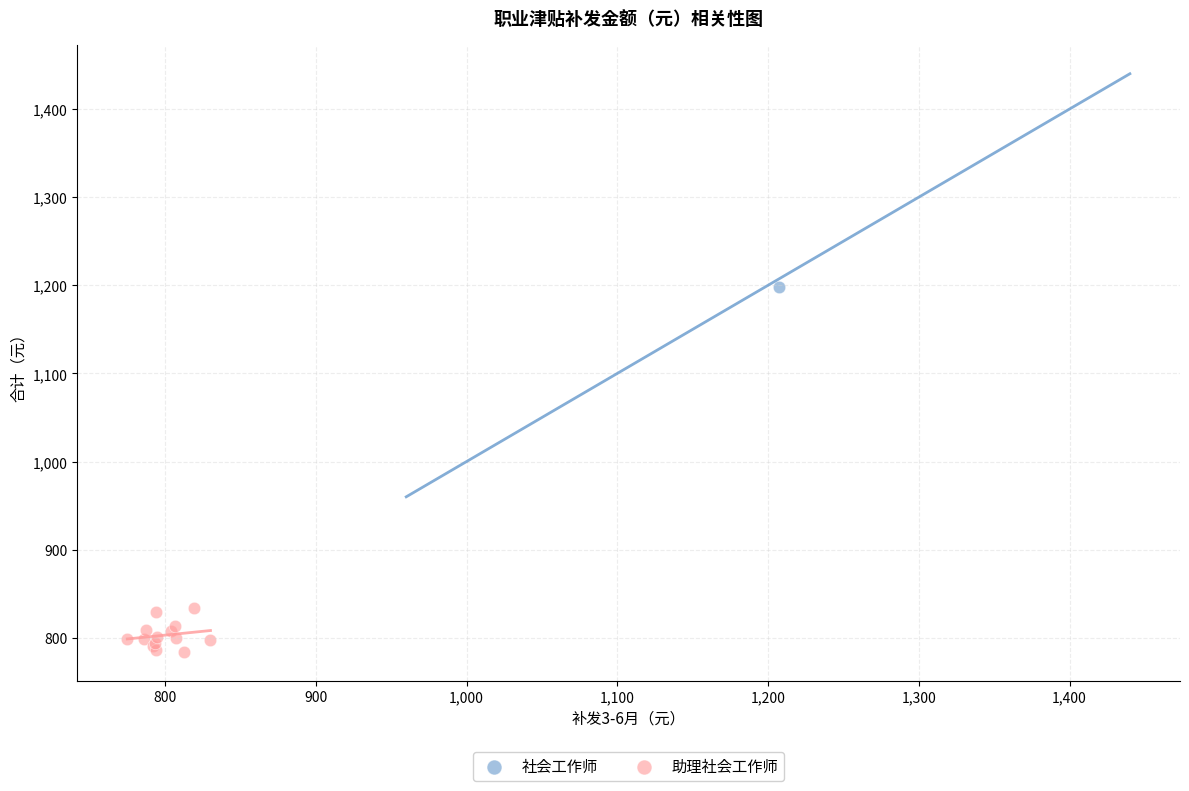

What are all the series names shown in the legend?

社会工作师, 助理社会工作师